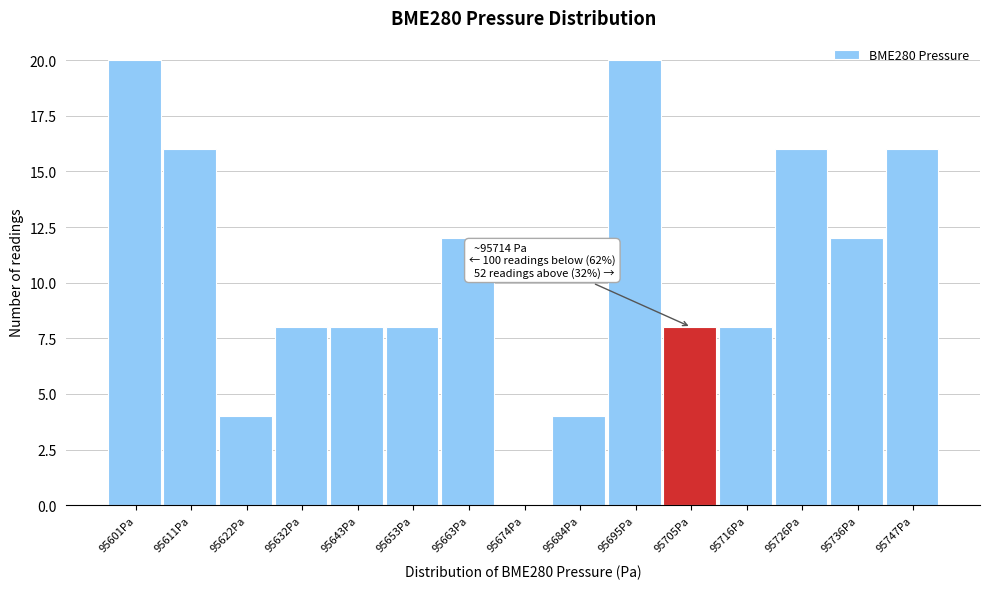

Reading right to left, what are all the values shown in this chart?

95747Pa=16	95736Pa=12	95726Pa=16	95716Pa=8	95705Pa=8	95695Pa=20	95684Pa=4	95674Pa=0	95663Pa=12	95653Pa=8	95643Pa=8	95632Pa=8	95622Pa=4	95611Pa=16	95601Pa=20